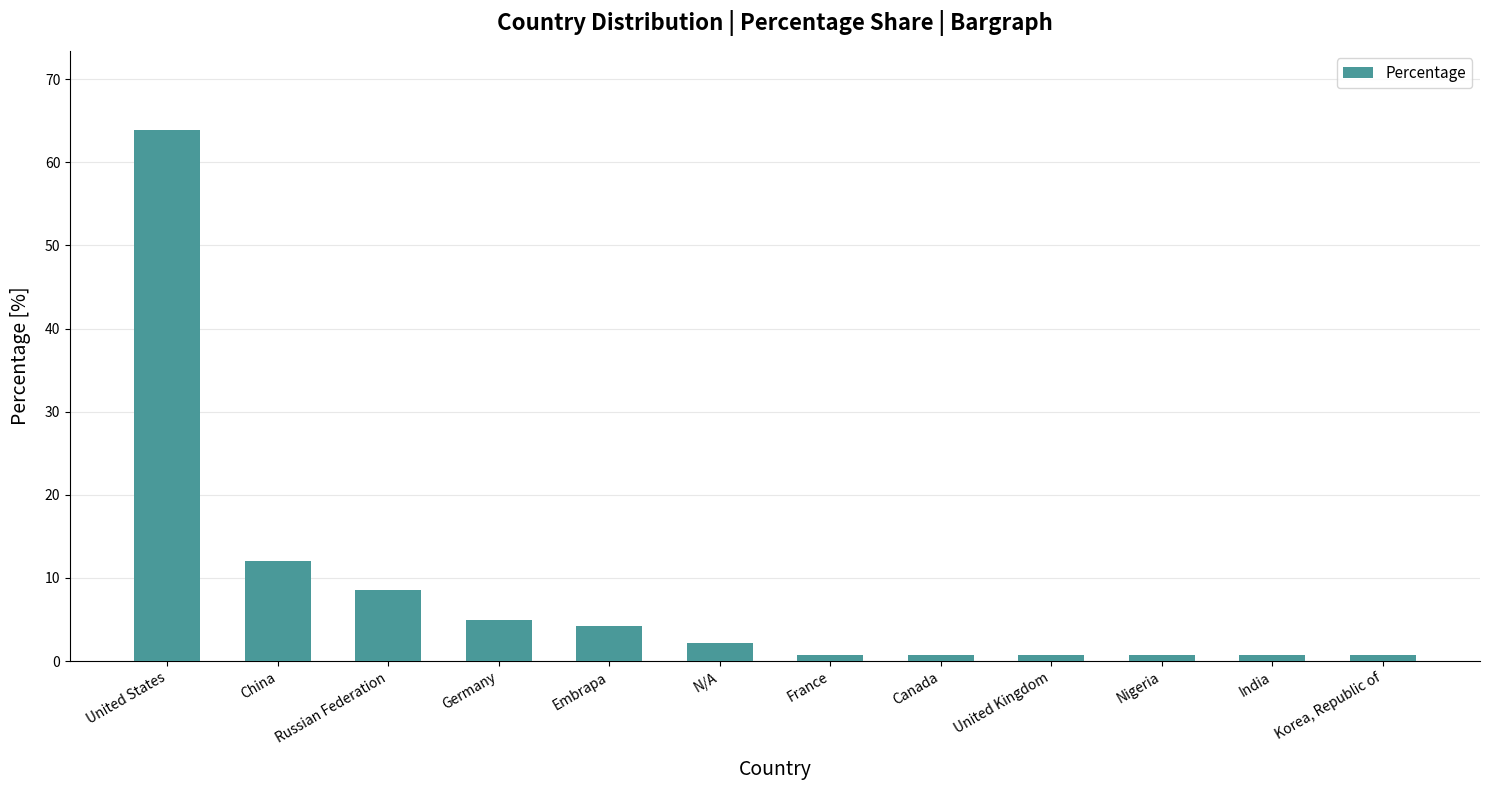

Are the bars horizontal?

No